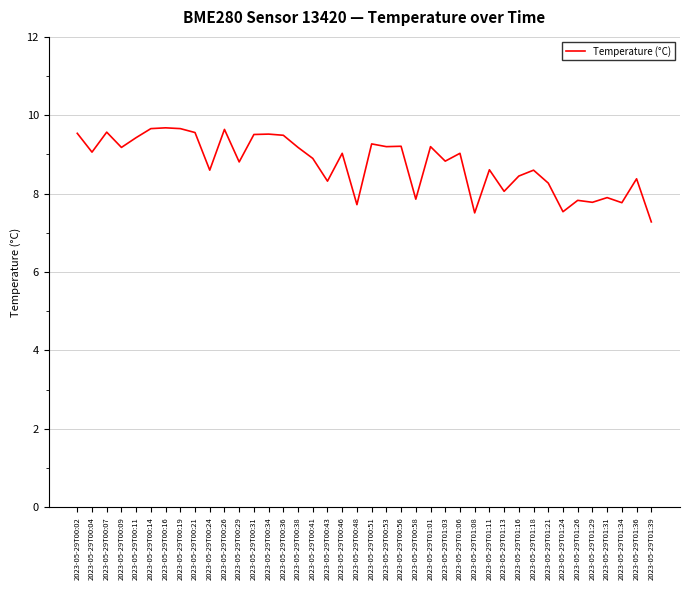

What is the ratio of the value at 2023-05-29T01:06 to the value at 2023-05-29T00:48?

1.2